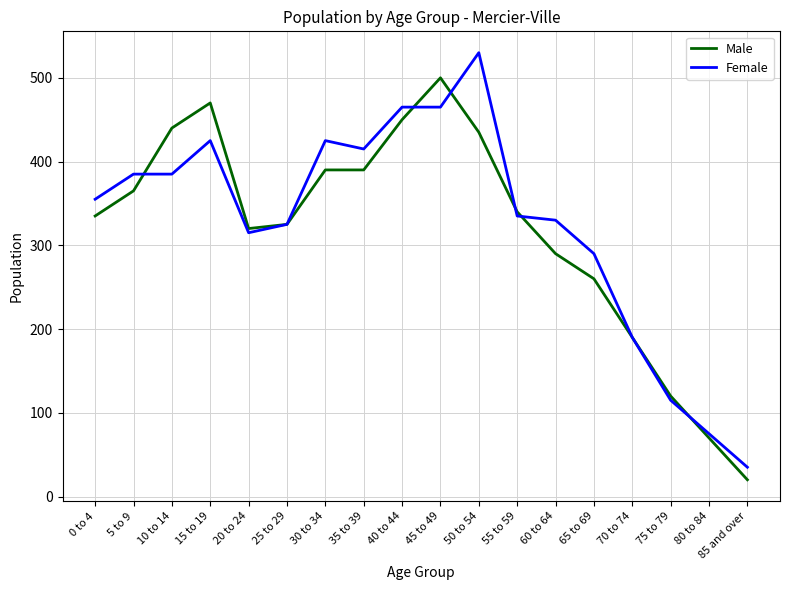

Is the value of Female at 45 to 49 greater than the value of Male at 5 to 9?

Yes